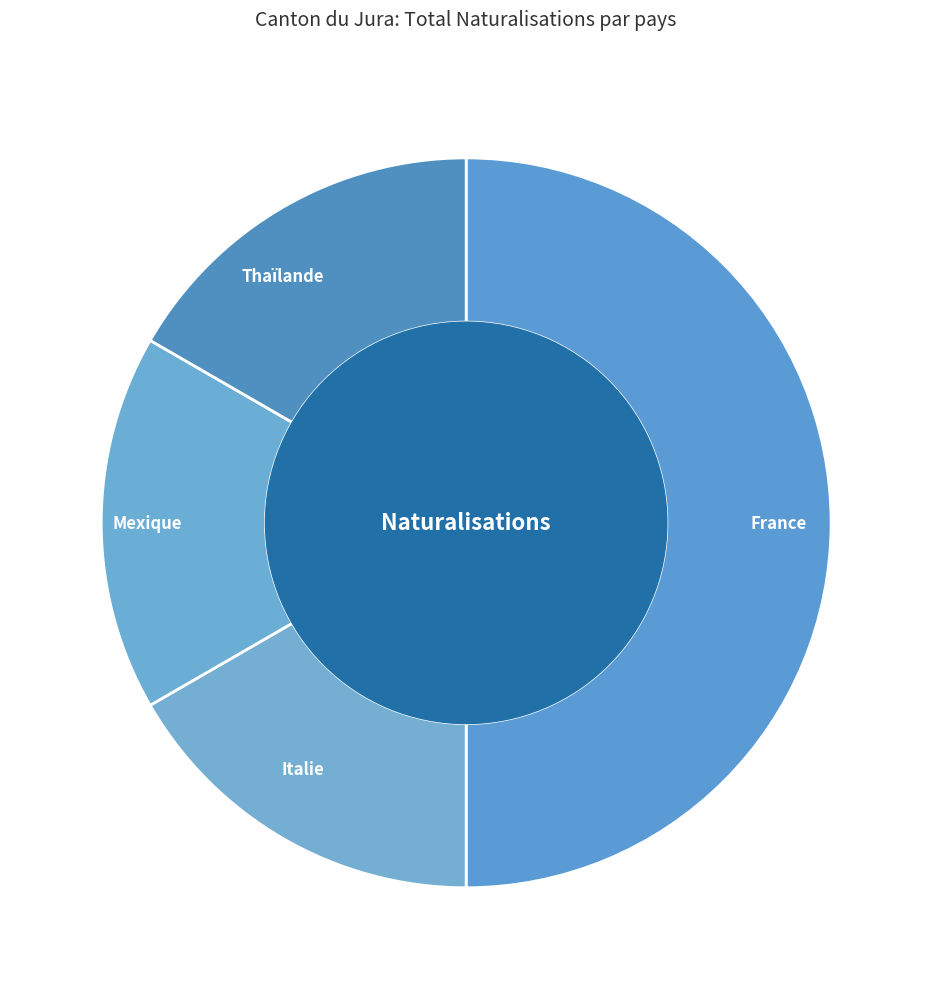

How many segments does this pie chart have?

4